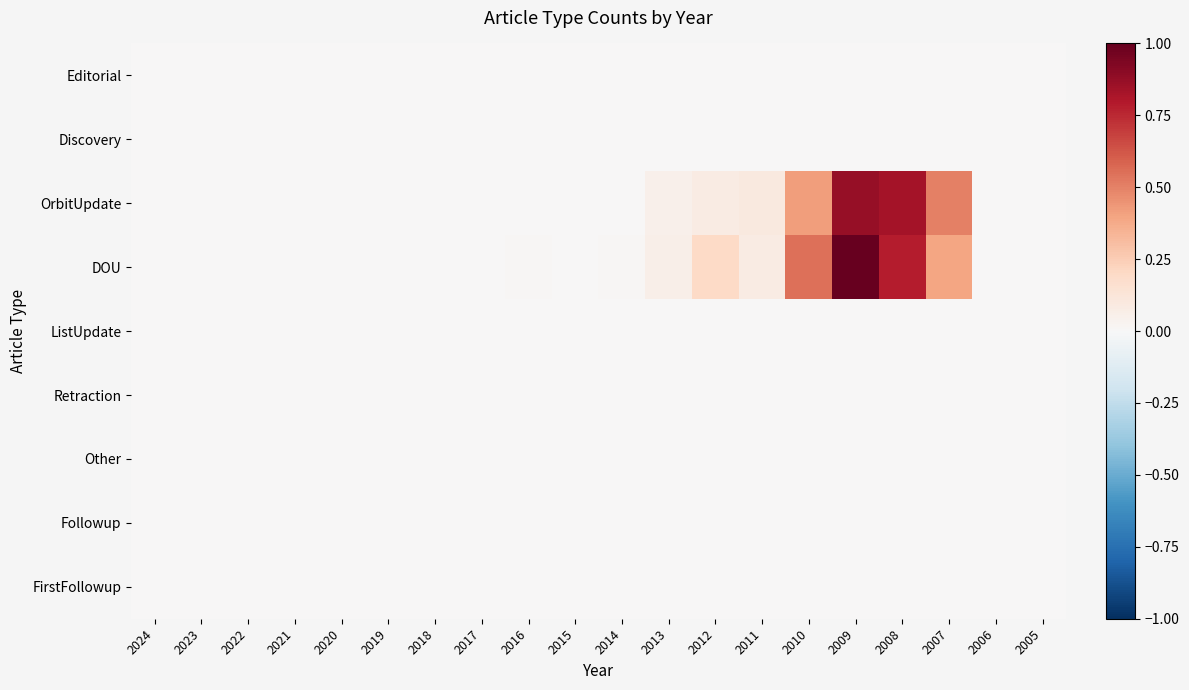

Reading left to right, list all the values displayed in this chart.

Editorial: 2024=0.0	2023=0.0	2022=0.0	2021=0.0	2020=0.0	2019=0.0	2018=0.0	2017=0.0	2016=0.0	2015=0.0	2014=0.0	2013=0.0	2012=0.0	2011=0.0	2010=0.0	2009=0.0	2008=0.0	2007=0.0	2006=0.0	2005=0.0
Discovery: 2024=0.0	2023=0.0	2022=0.0	2021=0.0	2020=0.0	2019=0.0	2018=0.0	2017=0.0	2016=0.0	2015=0.0	2014=0.0	2013=0.0	2012=0.0	2011=0.0	2010=0.0	2009=0.0	2008=0.0	2007=0.0	2006=0.0	2005=0.0
OrbitUpdate: 2024=0.0	2023=0.0	2022=0.0	2021=0.0	2020=0.0	2019=0.0	2018=0.0	2017=0.0	2016=0.0	2015=0.0	2014=0.0	2013=0.0	2012=0.1	2011=0.1	2010=0.4	2009=0.9	2008=0.8	2007=0.5	2006=0.0	2005=0.0
DOU: 2024=0.0	2023=0.0	2022=0.0	2021=0.0	2020=0.0	2019=0.0	2018=0.0	2017=0.0	2016=0.0	2015=0.0	2014=0.0	2013=0.1	2012=0.2	2011=0.1	2010=0.5	2009=1.0	2008=0.8	2007=0.4	2006=0.0	2005=0.0
ListUpdate: 2024=0.0	2023=0.0	2022=0.0	2021=0.0	2020=0.0	2019=0.0	2018=0.0	2017=0.0	2016=0.0	2015=0.0	2014=0.0	2013=0.0	2012=0.0	2011=0.0	2010=0.0	2009=0.0	2008=0.0	2007=0.0	2006=0.0	2005=0.0
Retraction: 2024=0.0	2023=0.0	2022=0.0	2021=0.0	2020=0.0	2019=0.0	2018=0.0	2017=0.0	2016=0.0	2015=0.0	2014=0.0	2013=0.0	2012=0.0	2011=0.0	2010=0.0	2009=0.0	2008=0.0	2007=0.0	2006=0.0	2005=0.0
Other: 2024=0.0	2023=0.0	2022=0.0	2021=0.0	2020=0.0	2019=0.0	2018=0.0	2017=0.0	2016=0.0	2015=0.0	2014=0.0	2013=0.0	2012=0.0	2011=0.0	2010=0.0	2009=0.0	2008=0.0	2007=0.0	2006=0.0	2005=0.0
Followup: 2024=0.0	2023=0.0	2022=0.0	2021=0.0	2020=0.0	2019=0.0	2018=0.0	2017=0.0	2016=0.0	2015=0.0	2014=0.0	2013=0.0	2012=0.0	2011=0.0	2010=0.0	2009=0.0	2008=0.0	2007=0.0	2006=0.0	2005=0.0
FirstFollowup: 2024=0.0	2023=0.0	2022=0.0	2021=0.0	2020=0.0	2019=0.0	2018=0.0	2017=0.0	2016=0.0	2015=0.0	2014=0.0	2013=0.0	2012=0.0	2011=0.0	2010=0.0	2009=0.0	2008=0.0	2007=0.0	2006=0.0	2005=0.0